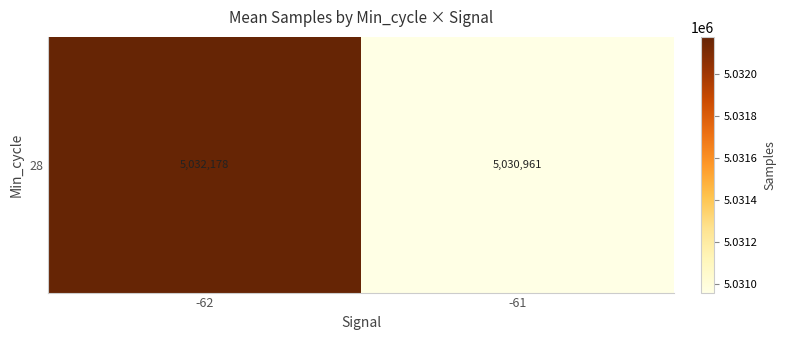

What is the approximate value at -62?

5032178.3